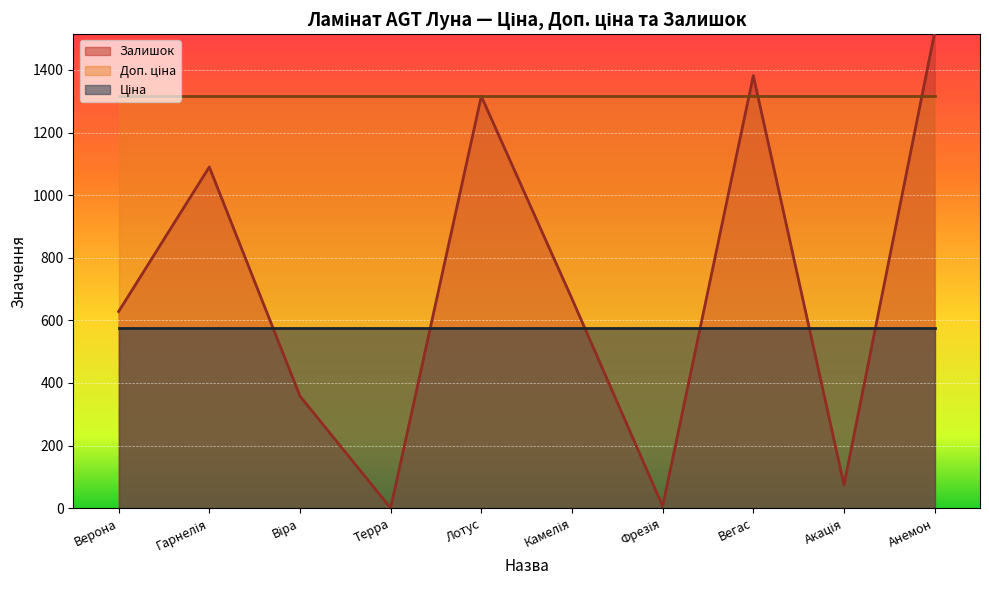

At which category is the sum across all series the highest?

Анемон